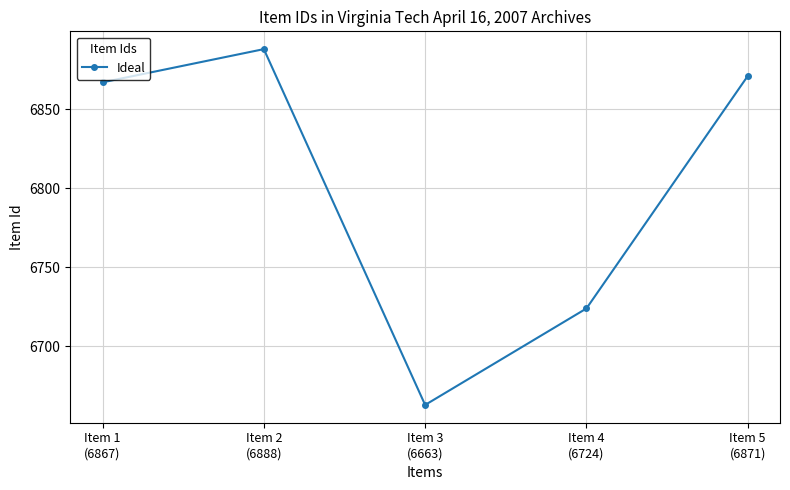

Which label corresponds to the smallest value in the chart?

Item 3
(6663)